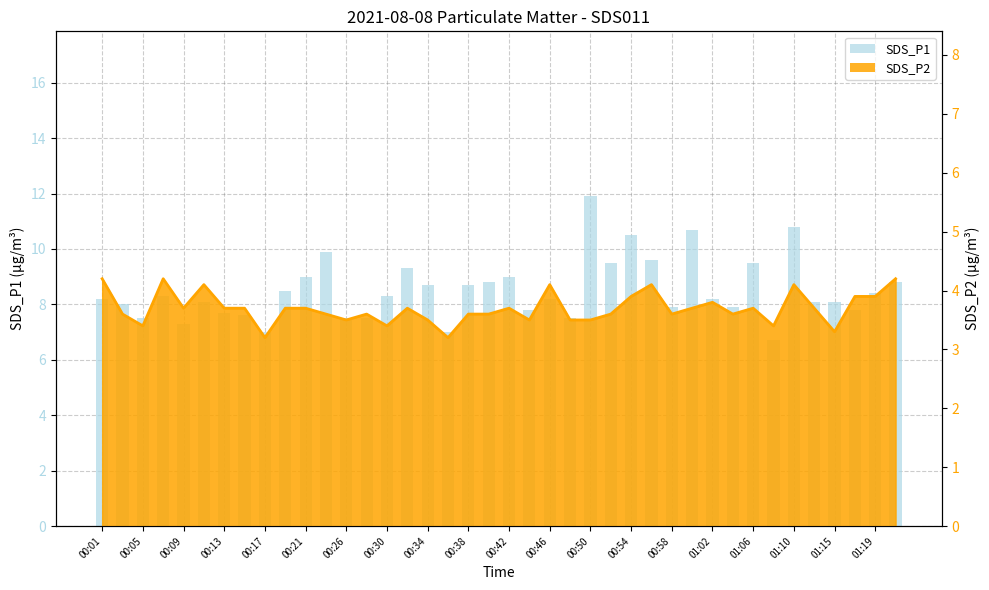

Between 33 and 25, which is larger?

25